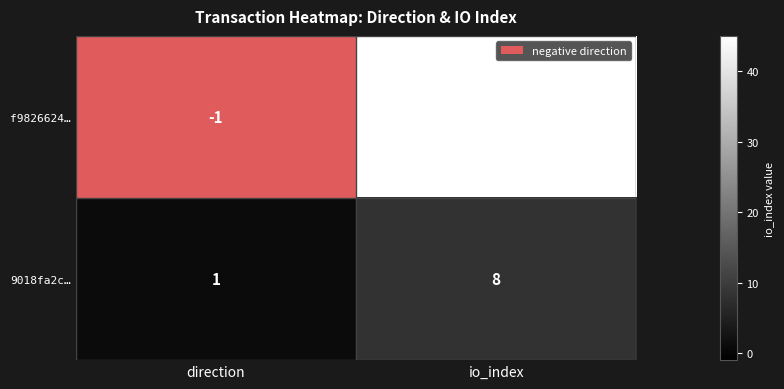

Count the number of categories in the chart.

2